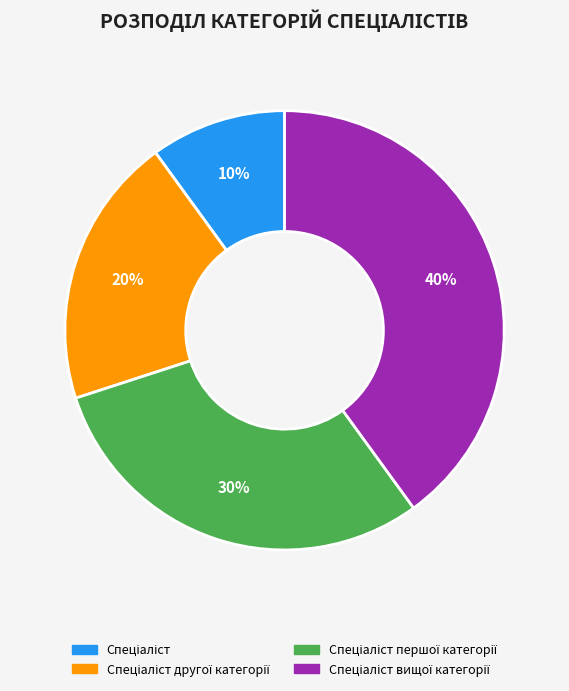

Is there any slice that represents more than half of the pie?

No